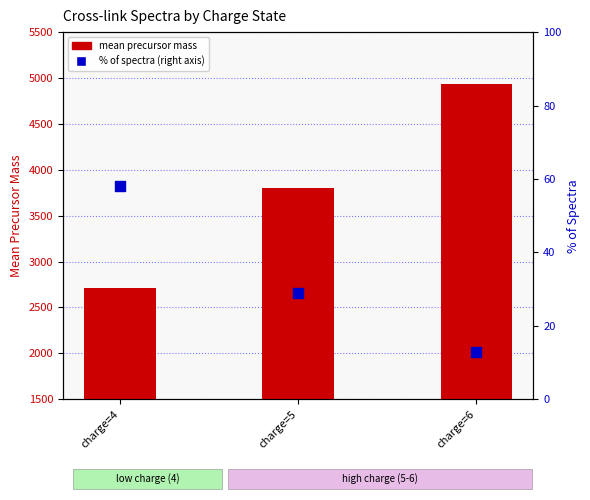

Which series has the largest Y range (max minus min)?

mean precursor mass